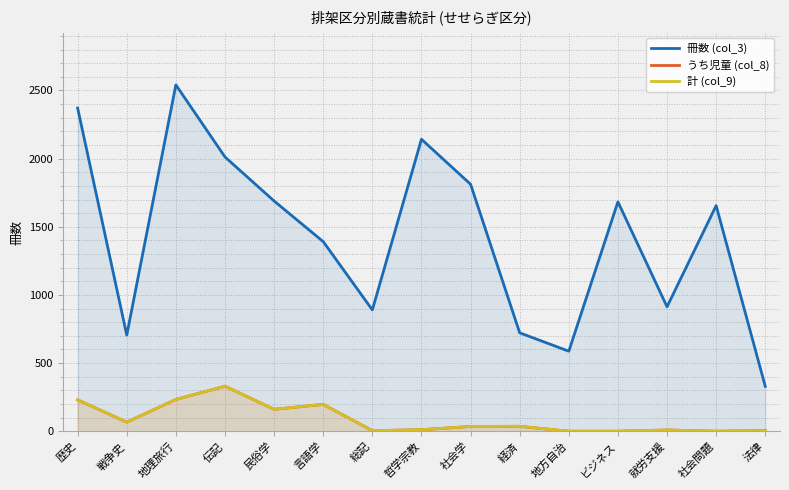

At how many categories does at least one series exceed 1306?

9